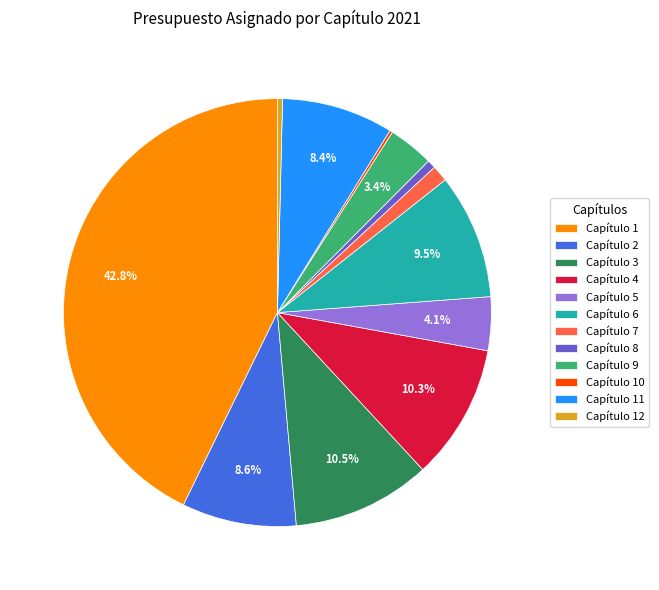

Between Capítulo 4 and Capítulo 2, which is larger?

Capítulo 4